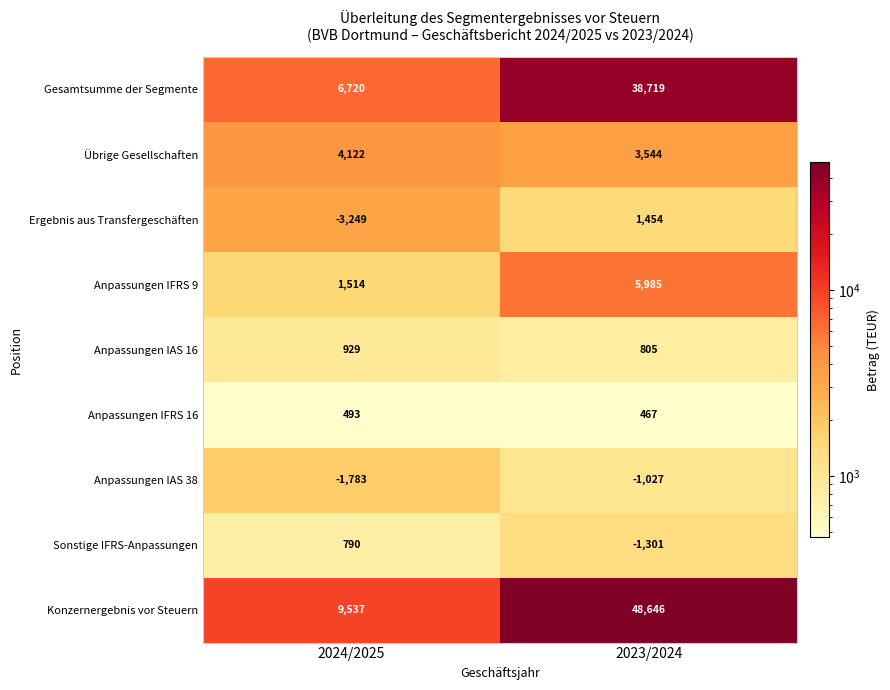

True or false: Anpassungen IAS 16 has a value of 929 at 2024/2025.

True